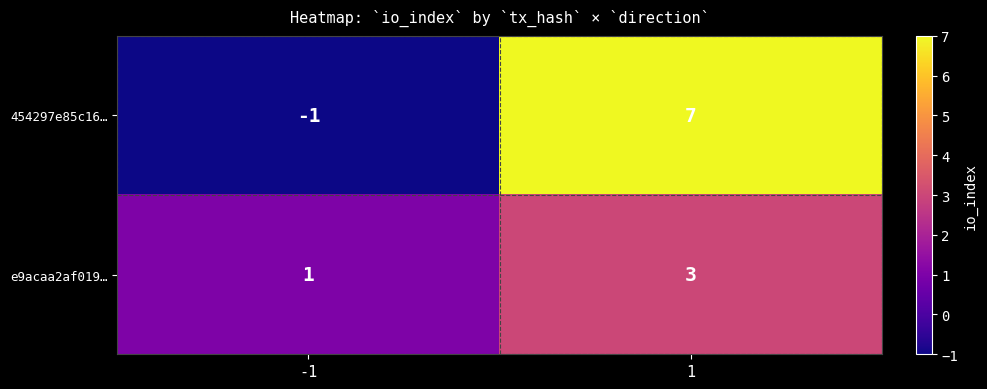

What is the sum of all 454297e85c16… values?

6